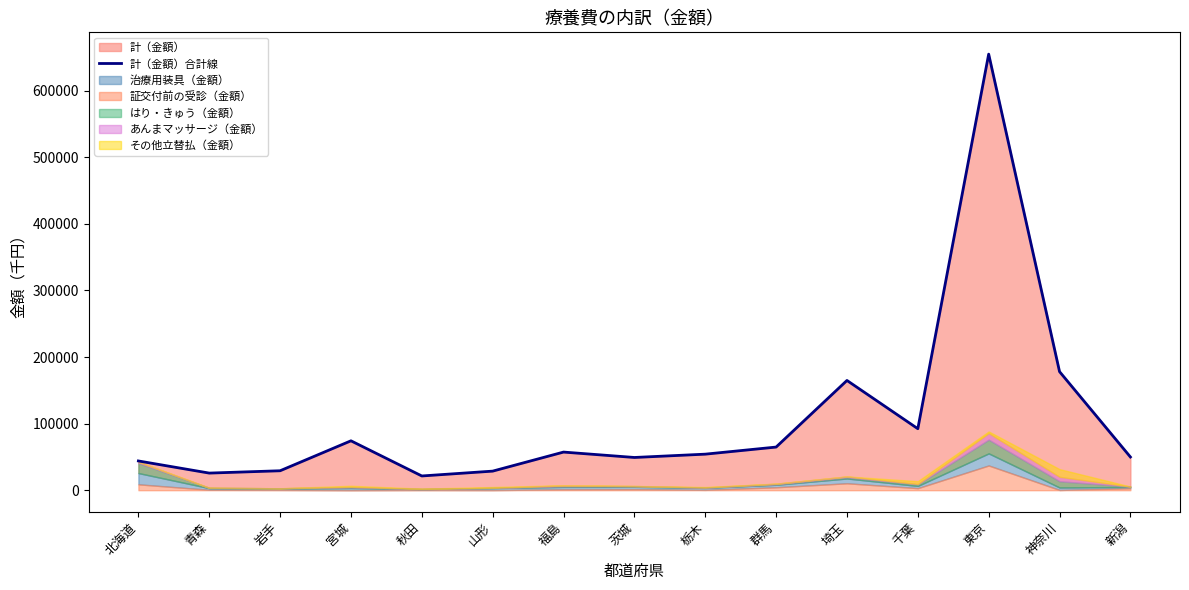

Read the value at 神奈川.

178113.8